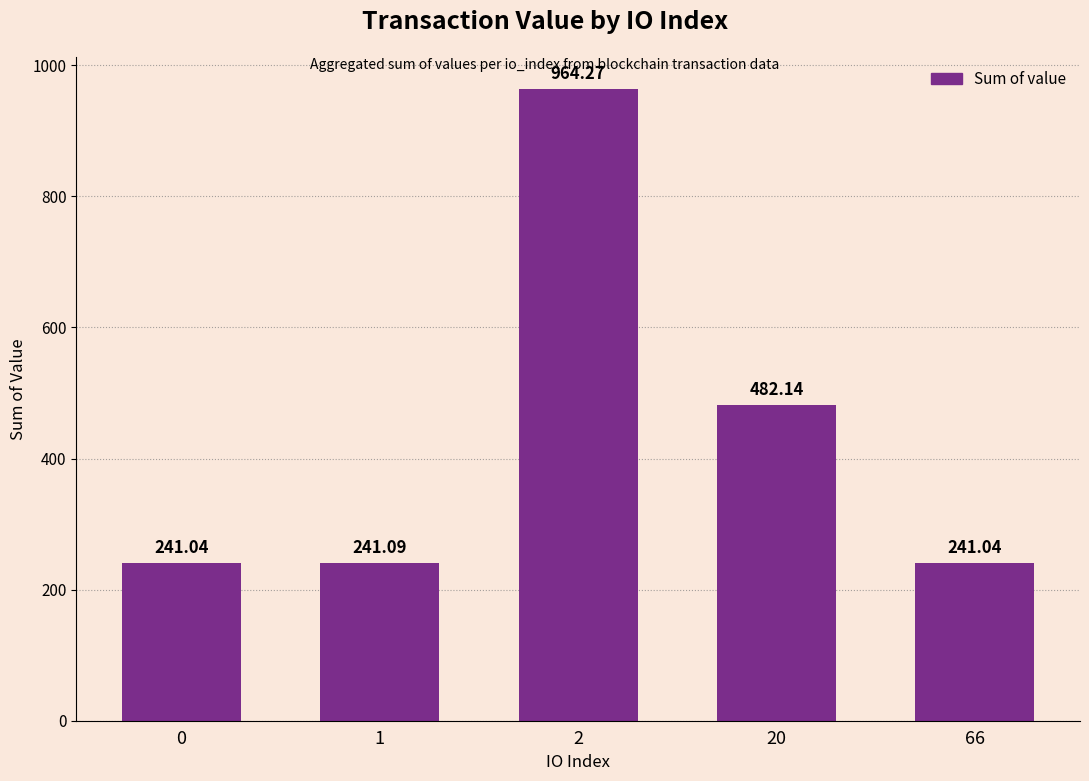

What is the difference between the second highest and second lowest values?

241.1